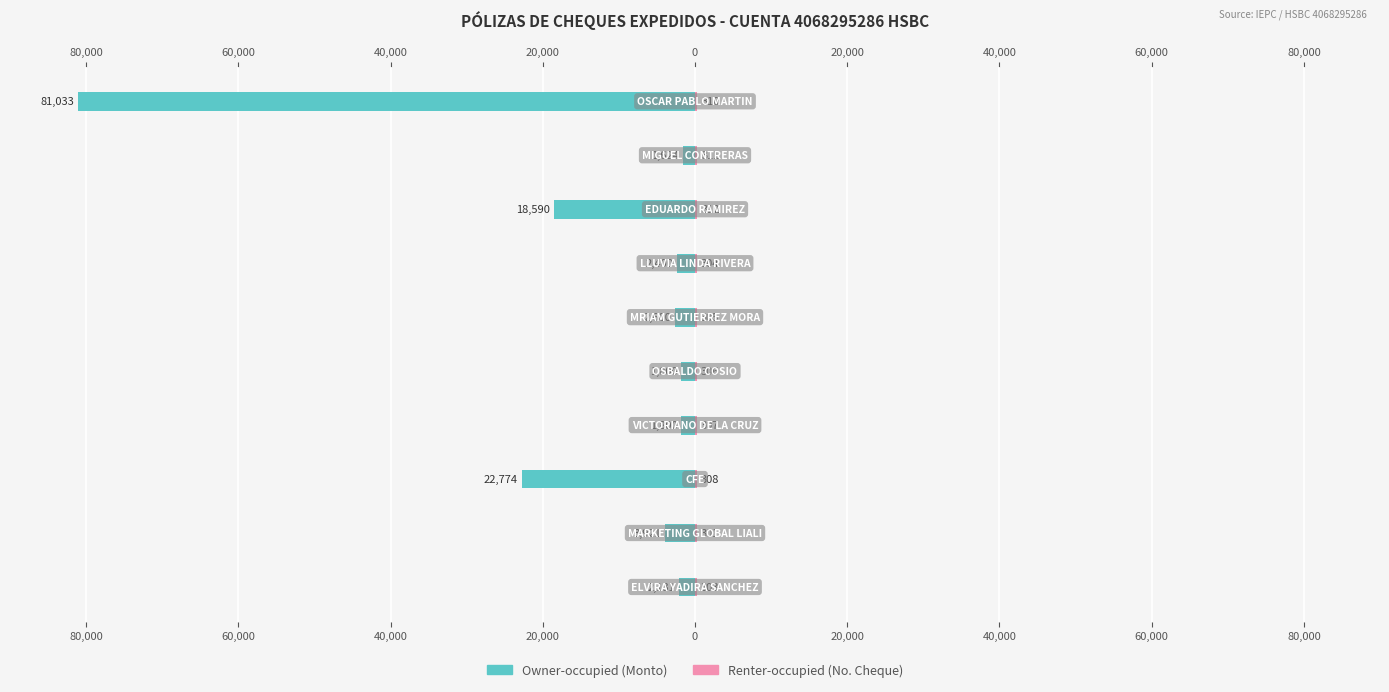

Which series has the largest range (max minus min)?

Owner-occupied